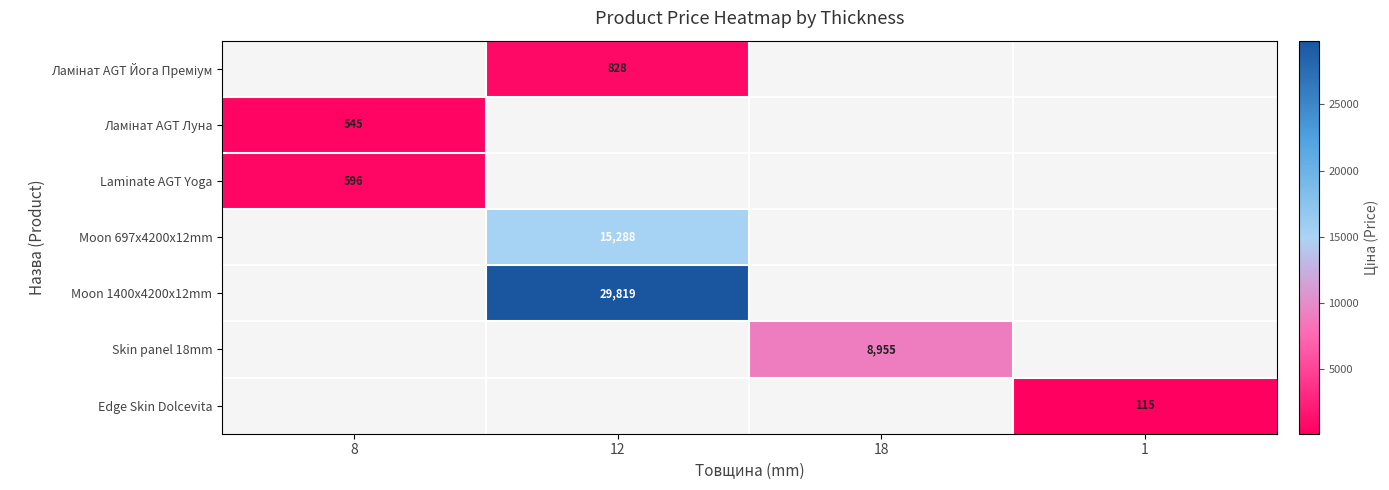

At 1, list the series in order from largest to smallest.

Edge Skin Dolcevita, Ламінат AGT Йога Преміум, Ламінат AGT Луна, Laminate AGT Yoga, Moon 697x4200x12mm, Moon 1400x4200x12mm, Skin panel 18mm